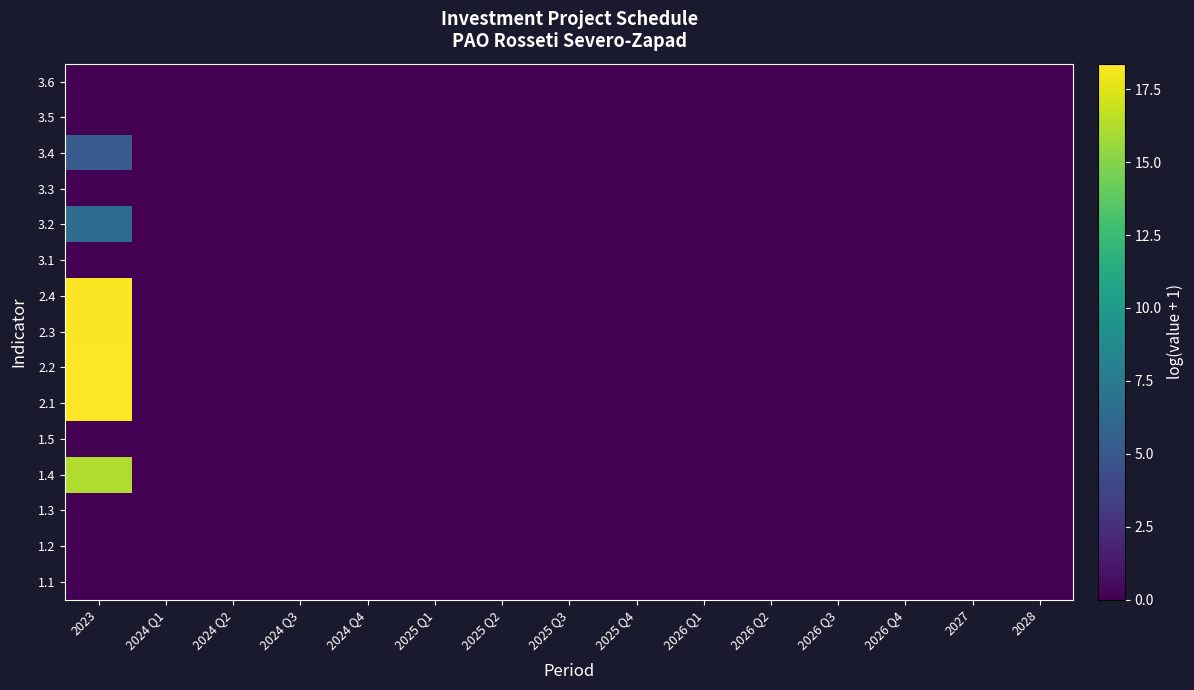

Reading left to right, extract all data points from this chart.

1.1: 2023=0.0	2024 Q1=0.0	2024 Q2=0.0	2024 Q3=0.0	2024 Q4=0.0	2025 Q1=0.0	2025 Q2=0.0	2025 Q3=0.0	2025 Q4=0.0	2026 Q1=0.0	2026 Q2=0.0	2026 Q3=0.0	2026 Q4=0.0	2027=0.0	2028=0.0
1.2: 2023=0.0	2024 Q1=0.0	2024 Q2=0.0	2024 Q3=0.0	2024 Q4=0.0	2025 Q1=0.0	2025 Q2=0.0	2025 Q3=0.0	2025 Q4=0.0	2026 Q1=0.0	2026 Q2=0.0	2026 Q3=0.0	2026 Q4=0.0	2027=0.0	2028=0.0
1.3: 2023=0.0	2024 Q1=0.0	2024 Q2=0.0	2024 Q3=0.0	2024 Q4=0.0	2025 Q1=0.0	2025 Q2=0.0	2025 Q3=0.0	2025 Q4=0.0	2026 Q1=0.0	2026 Q2=0.0	2026 Q3=0.0	2026 Q4=0.0	2027=0.0	2028=0.0
1.4: 2023=16.2	2024 Q1=0.0	2024 Q2=0.0	2024 Q3=0.0	2024 Q4=0.0	2025 Q1=0.0	2025 Q2=0.0	2025 Q3=0.0	2025 Q4=0.0	2026 Q1=0.0	2026 Q2=0.0	2026 Q3=0.0	2026 Q4=0.0	2027=0.0	2028=0.0
1.5: 2023=0.0	2024 Q1=0.0	2024 Q2=0.0	2024 Q3=0.0	2024 Q4=0.0	2025 Q1=0.0	2025 Q2=0.0	2025 Q3=0.0	2025 Q4=0.0	2026 Q1=0.0	2026 Q2=0.0	2026 Q3=0.0	2026 Q4=0.0	2027=0.0	2028=0.0
2.1: 2023=18.4	2024 Q1=0.0	2024 Q2=0.0	2024 Q3=0.0	2024 Q4=0.0	2025 Q1=0.0	2025 Q2=0.0	2025 Q3=0.0	2025 Q4=0.0	2026 Q1=0.0	2026 Q2=0.0	2026 Q3=0.0	2026 Q4=0.0	2027=0.0	2028=0.0
2.2: 2023=18.4	2024 Q1=0.0	2024 Q2=0.0	2024 Q3=0.0	2024 Q4=0.0	2025 Q1=0.0	2025 Q2=0.0	2025 Q3=0.0	2025 Q4=0.0	2026 Q1=0.0	2026 Q2=0.0	2026 Q3=0.0	2026 Q4=0.0	2027=0.0	2028=0.0
2.3: 2023=18.3	2024 Q1=0.0	2024 Q2=0.0	2024 Q3=0.0	2024 Q4=0.0	2025 Q1=0.0	2025 Q2=0.0	2025 Q3=0.0	2025 Q4=0.0	2026 Q1=0.0	2026 Q2=0.0	2026 Q3=0.0	2026 Q4=0.0	2027=0.0	2028=0.0
2.4: 2023=18.3	2024 Q1=0.0	2024 Q2=0.0	2024 Q3=0.0	2024 Q4=0.0	2025 Q1=0.0	2025 Q2=0.0	2025 Q3=0.0	2025 Q4=0.0	2026 Q1=0.0	2026 Q2=0.0	2026 Q3=0.0	2026 Q4=0.0	2027=0.0	2028=0.0
3.1: 2023=0.0	2024 Q1=0.0	2024 Q2=0.0	2024 Q3=0.0	2024 Q4=0.0	2025 Q1=0.0	2025 Q2=0.0	2025 Q3=0.0	2025 Q4=0.0	2026 Q1=0.0	2026 Q2=0.0	2026 Q3=0.0	2026 Q4=0.0	2027=0.0	2028=0.0
3.2: 2023=6.4	2024 Q1=0.0	2024 Q2=0.0	2024 Q3=0.0	2024 Q4=0.0	2025 Q1=0.0	2025 Q2=0.0	2025 Q3=0.0	2025 Q4=0.0	2026 Q1=0.0	2026 Q2=0.0	2026 Q3=0.0	2026 Q4=0.0	2027=0.0	2028=0.0
3.3: 2023=0.0	2024 Q1=0.0	2024 Q2=0.0	2024 Q3=0.0	2024 Q4=0.0	2025 Q1=0.0	2025 Q2=0.0	2025 Q3=0.0	2025 Q4=0.0	2026 Q1=0.0	2026 Q2=0.0	2026 Q3=0.0	2026 Q4=0.0	2027=0.0	2028=0.0
3.4: 2023=5.3	2024 Q1=0.0	2024 Q2=0.0	2024 Q3=0.0	2024 Q4=0.0	2025 Q1=0.0	2025 Q2=0.0	2025 Q3=0.0	2025 Q4=0.0	2026 Q1=0.0	2026 Q2=0.0	2026 Q3=0.0	2026 Q4=0.0	2027=0.0	2028=0.0
3.5: 2023=0.0	2024 Q1=0.0	2024 Q2=0.0	2024 Q3=0.0	2024 Q4=0.0	2025 Q1=0.0	2025 Q2=0.0	2025 Q3=0.0	2025 Q4=0.0	2026 Q1=0.0	2026 Q2=0.0	2026 Q3=0.0	2026 Q4=0.0	2027=0.0	2028=0.0
3.6: 2023=0.0	2024 Q1=0.0	2024 Q2=0.0	2024 Q3=0.0	2024 Q4=0.0	2025 Q1=0.0	2025 Q2=0.0	2025 Q3=0.0	2025 Q4=0.0	2026 Q1=0.0	2026 Q2=0.0	2026 Q3=0.0	2026 Q4=0.0	2027=0.0	2028=0.0